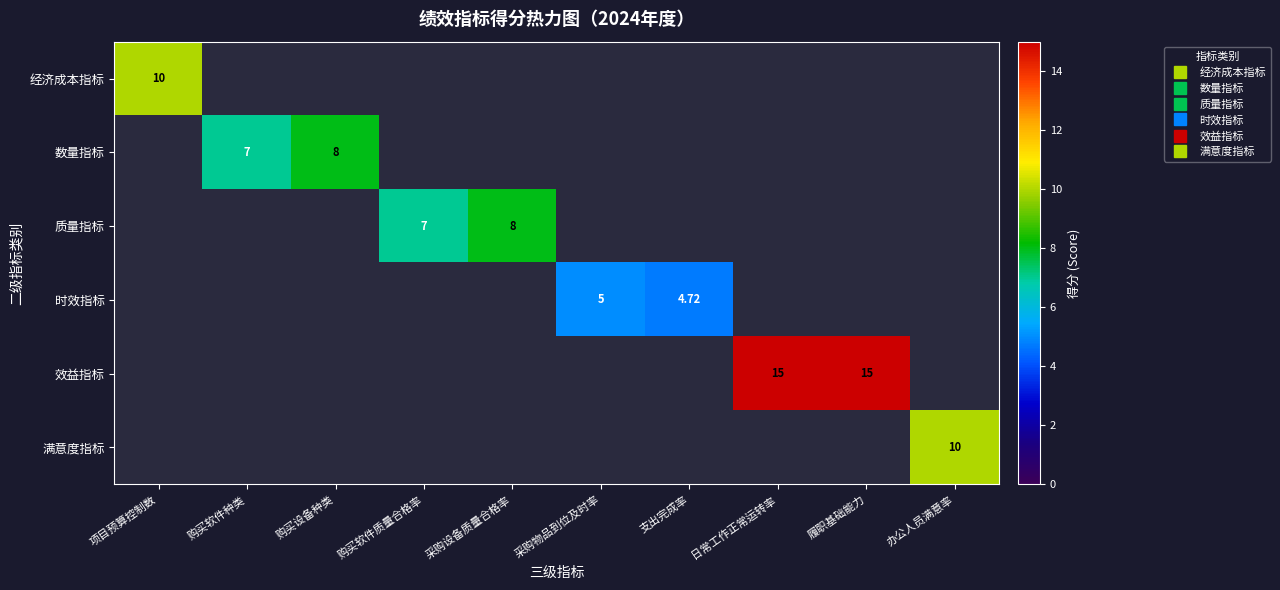

The value of 满意度指标 at 履职基础能力 is -5.4. True or false?

False